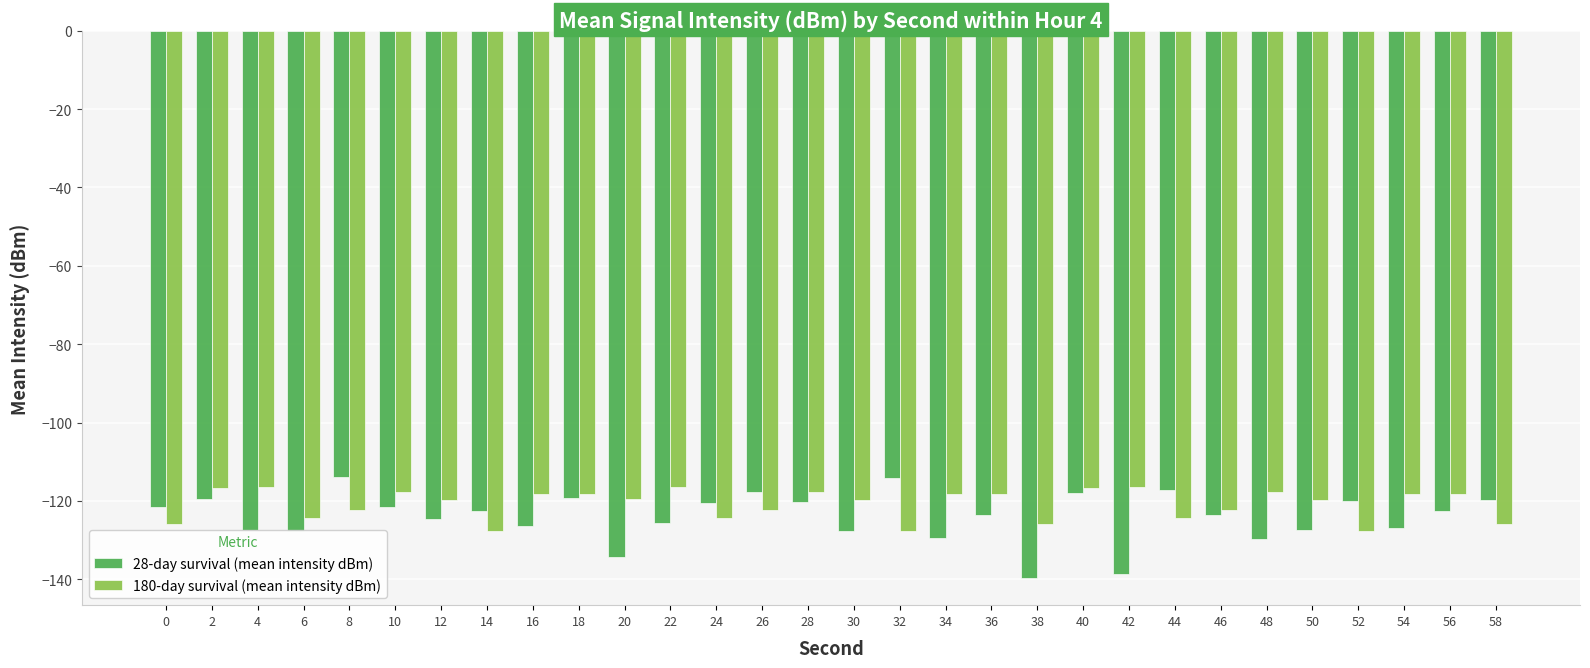

What is the highest value of the 180-day survival (mean intensity dBm) series?

-116.5